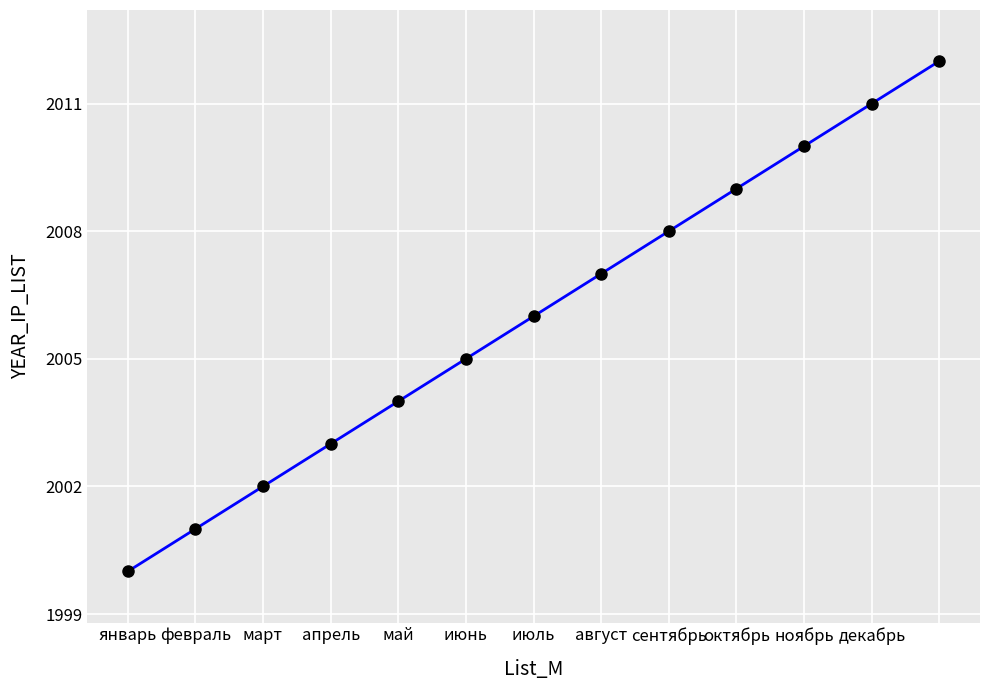

What is the greatest value displayed?

2012